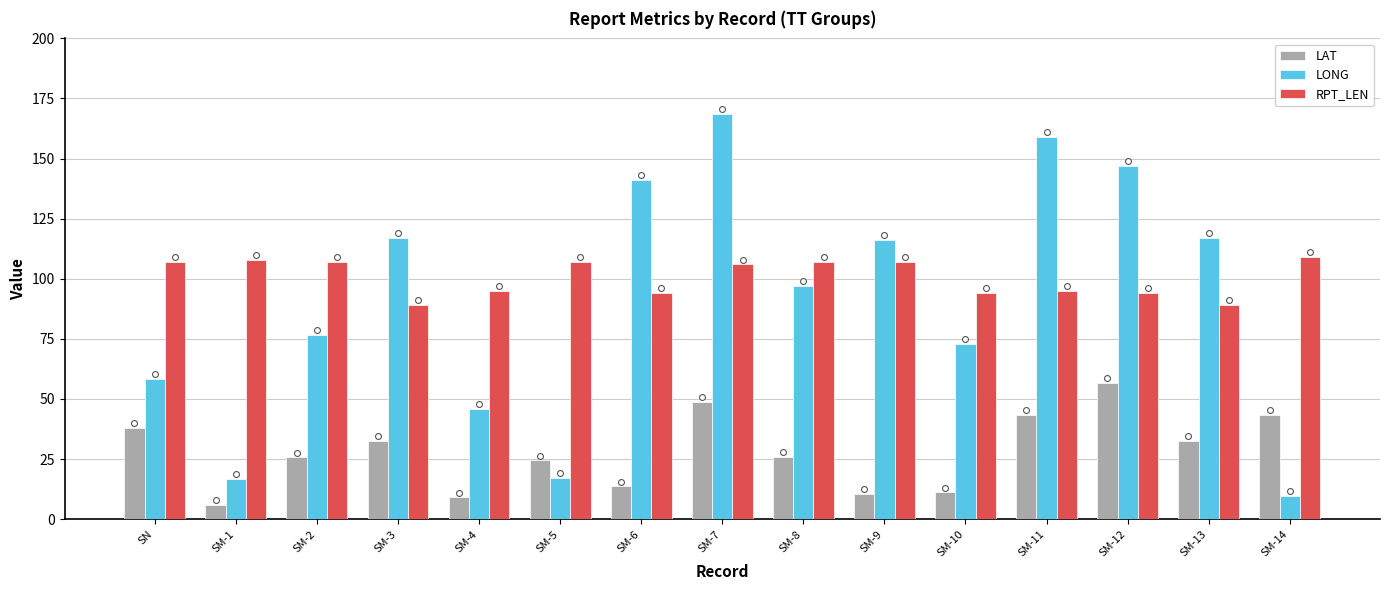

What are all the series names shown in the legend?

LAT, LONG, RPT_LEN